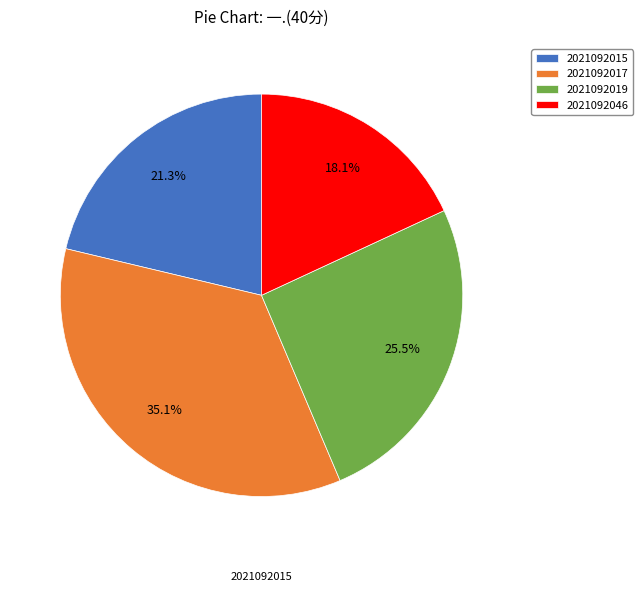

To the nearest percent, what portion does 2021092046 represent?

18%